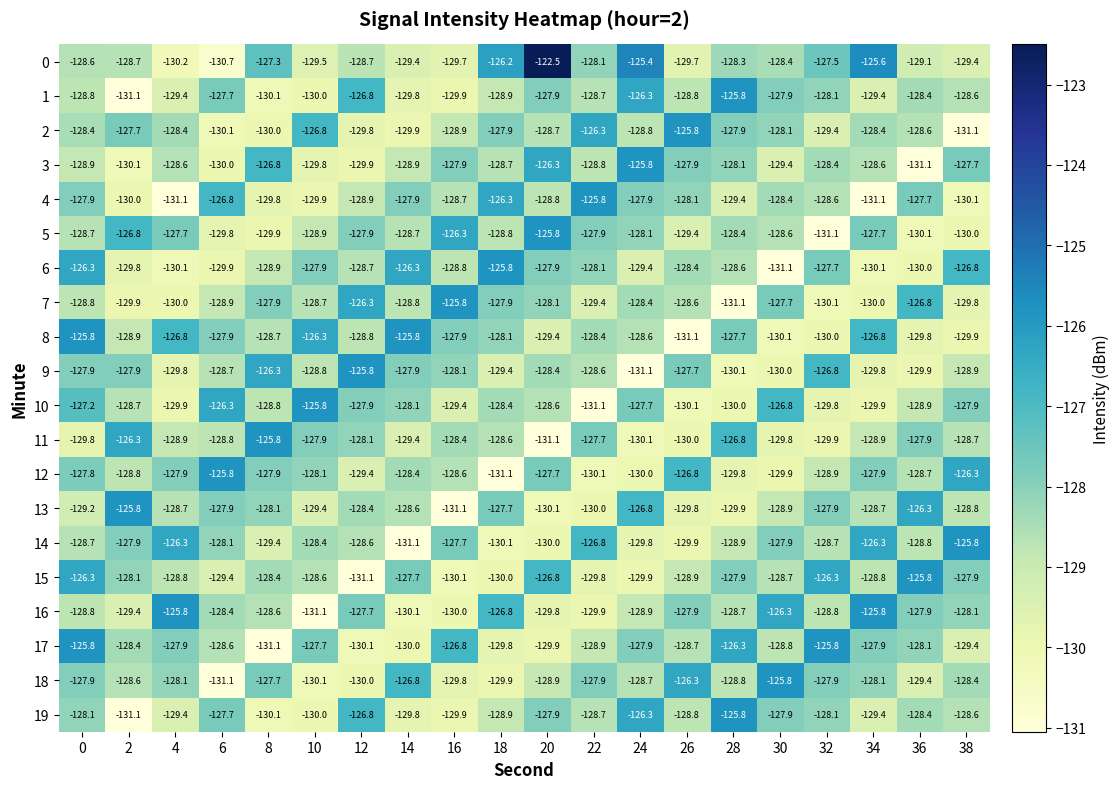

Between 0 and 20, which series saw the biggest shift?

0